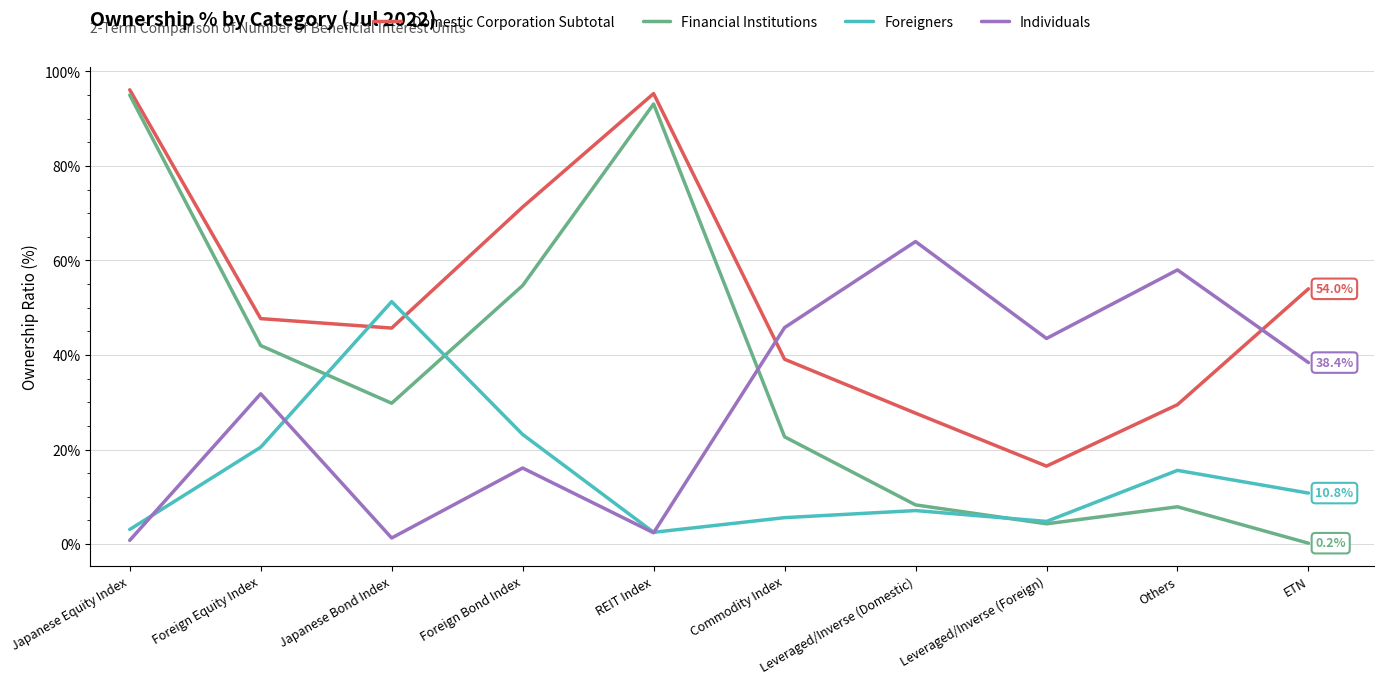

Which series has the largest total across all categories?

Domestic Corporation Subtotal